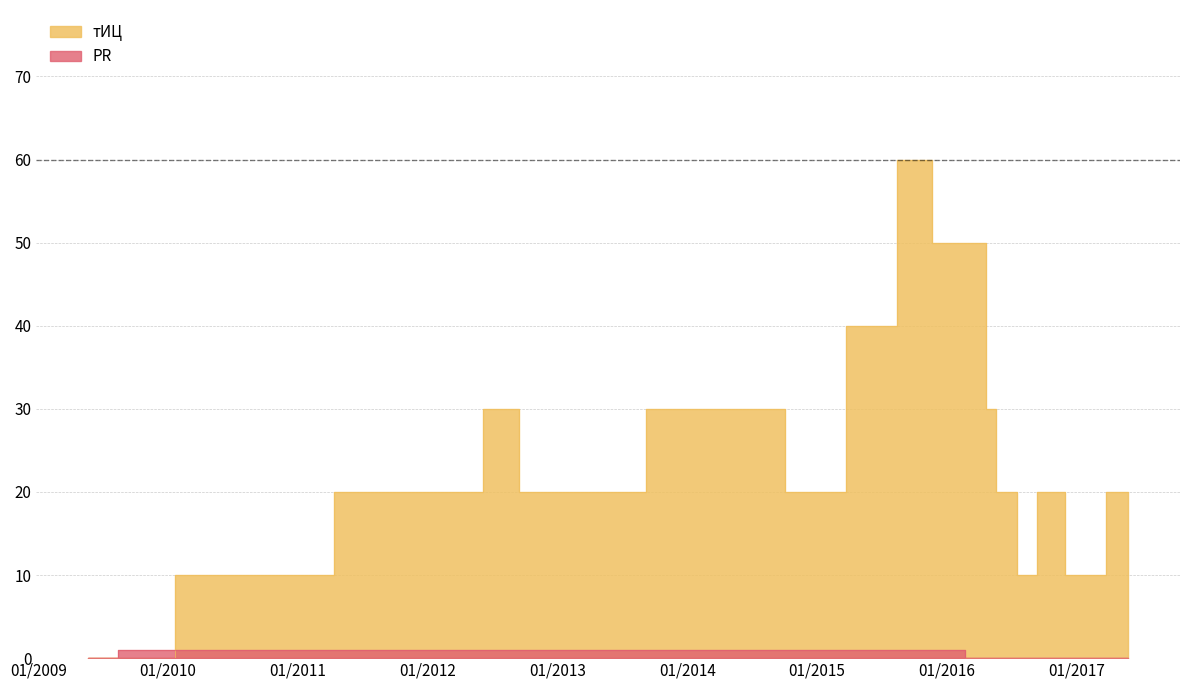

What is the highest value of the тИЦ series?

60